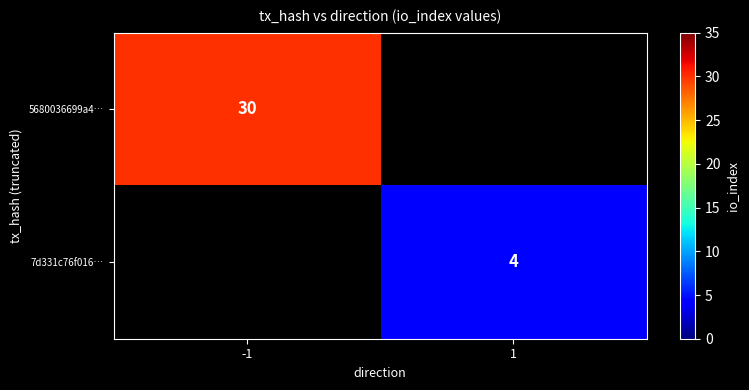

Which has a higher value, 1 or -1?

-1